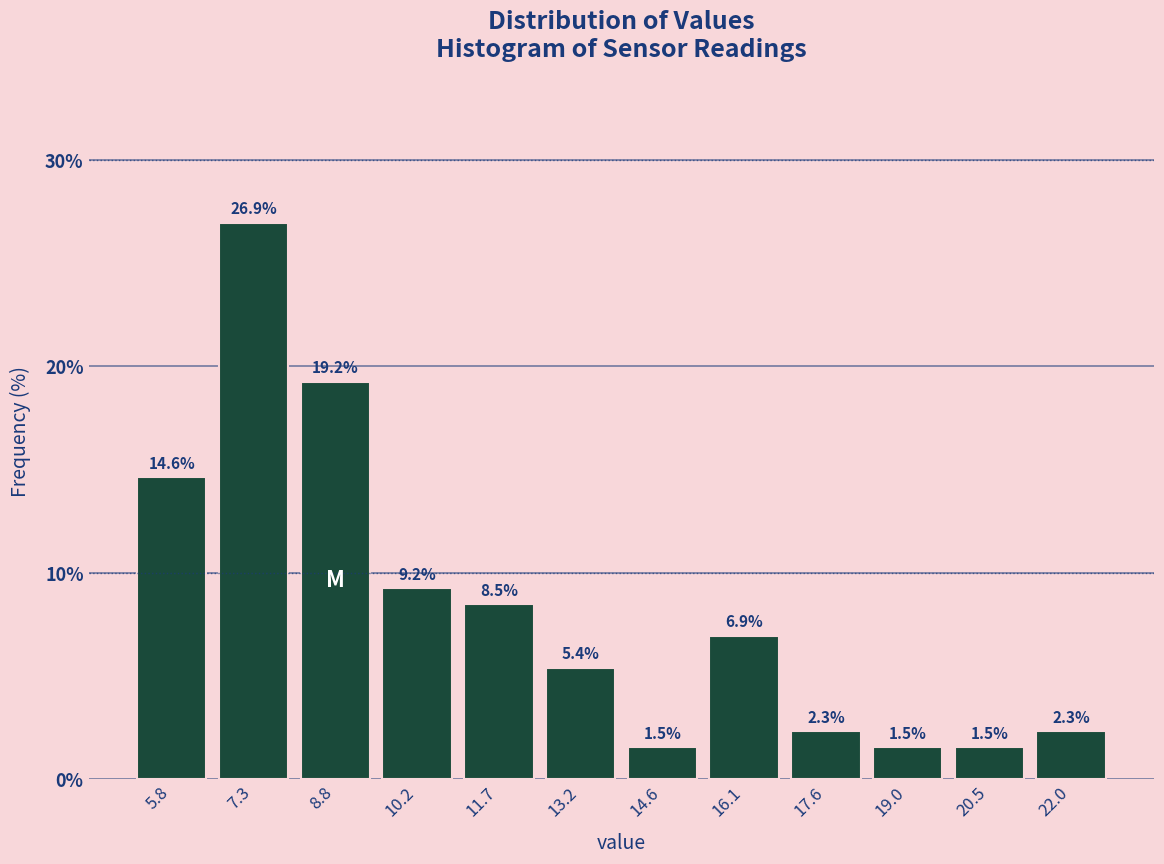

Over which range of the x-axis is the bar tallest?

6.6 to 8.0